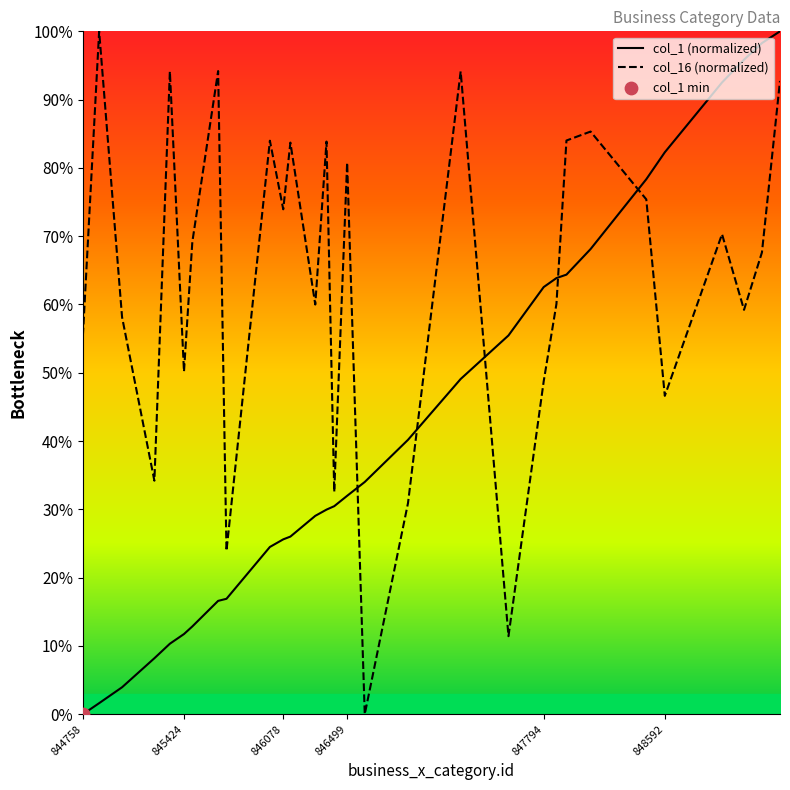

After their last crossing, which series has the higher values: col_16 (normalized) or col_1 (normalized)?

col_1 (normalized)